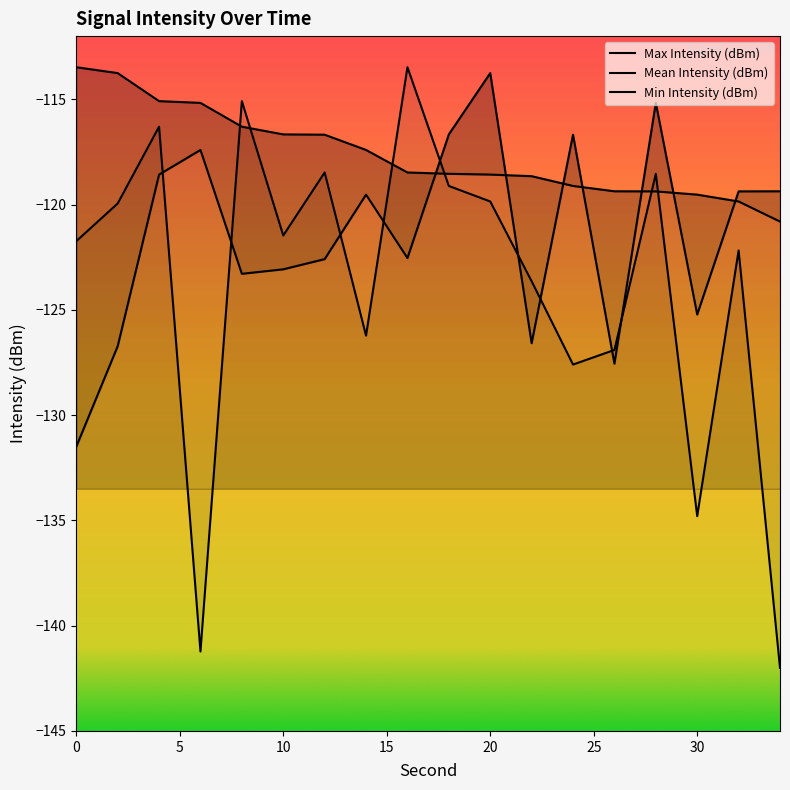

At how many categories does at least one series exceed -141?

18